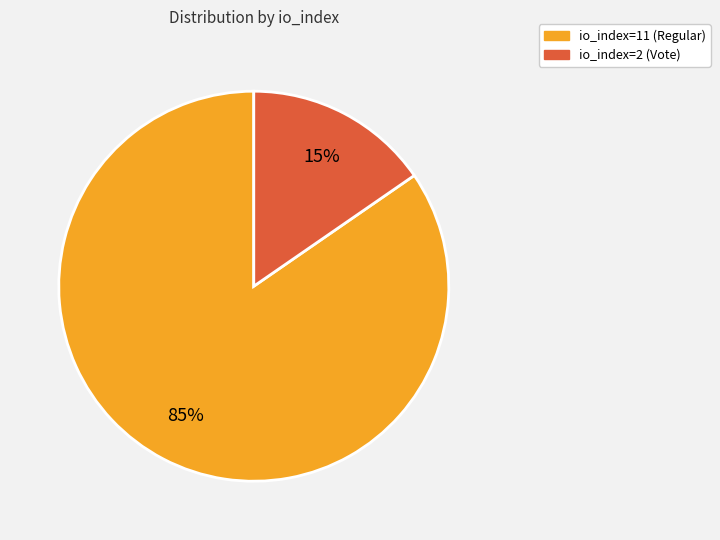

To the nearest percent, what is the combined percentage of io_index=11 (Regular) and io_index=2 (Vote)?

100%